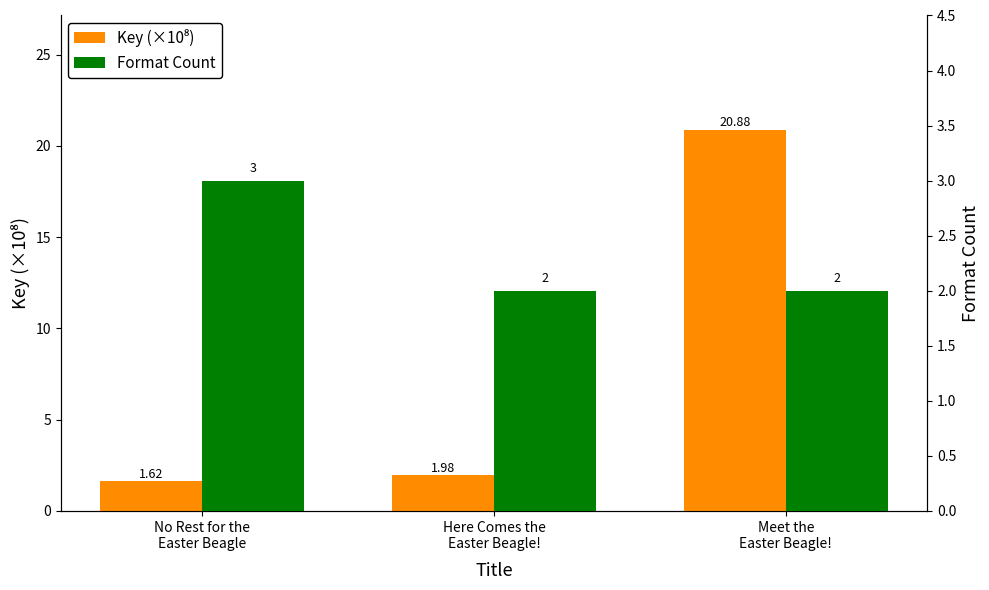

Between Here Comes the
Easter Beagle! and Meet the
Easter Beagle!, which is larger?

Meet the
Easter Beagle!